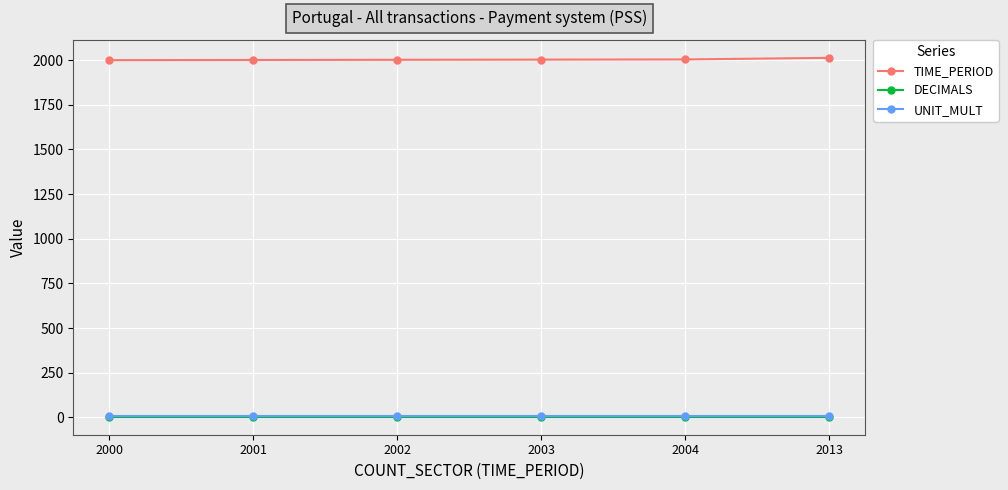

How many data points in TIME_PERIOD are less than 2003?

3